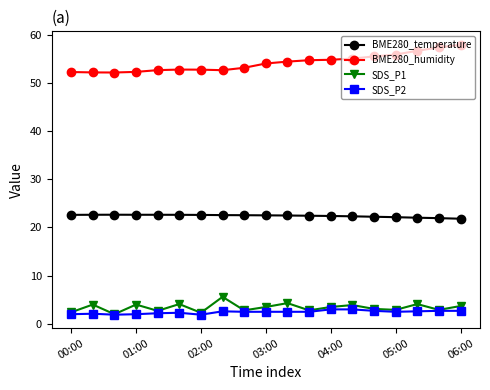

Is this an area chart (filled region under the line)?

No